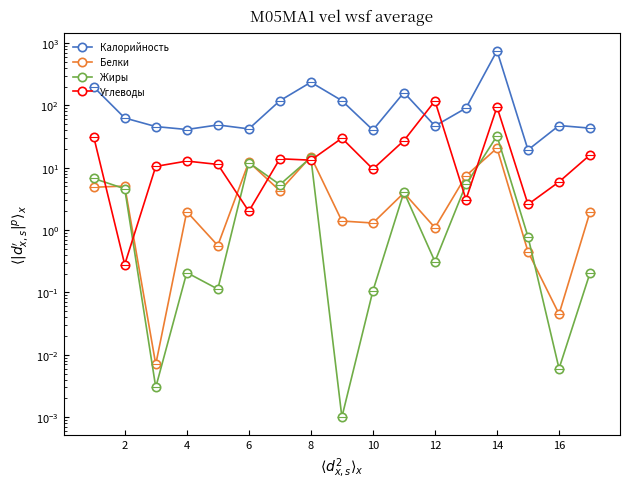

Is this an area chart (filled region under the line)?

No